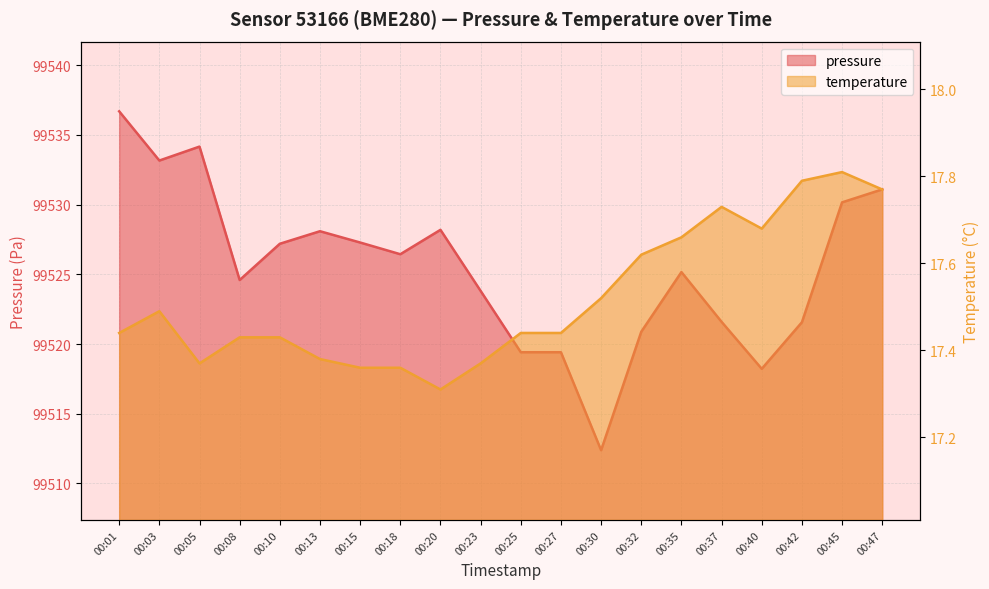

Reading left to right, transcribe all the data shown in this chart.

pressure: 99536.7	99533.2	99534.2	99524.6	99527.2	99528.1	99527.3	99526.4	99528.2	99523.8	99519.4	99519.4	99512.4	99520.9	99525.2	99521.6	99518.2	99521.6	99530.2	99531.1
temperature: 17.4	17.5	17.4	17.4	17.4	17.4	17.4	17.4	17.3	17.4	17.4	17.4	17.5	17.6	17.7	17.7	17.7	17.8	17.8	17.8